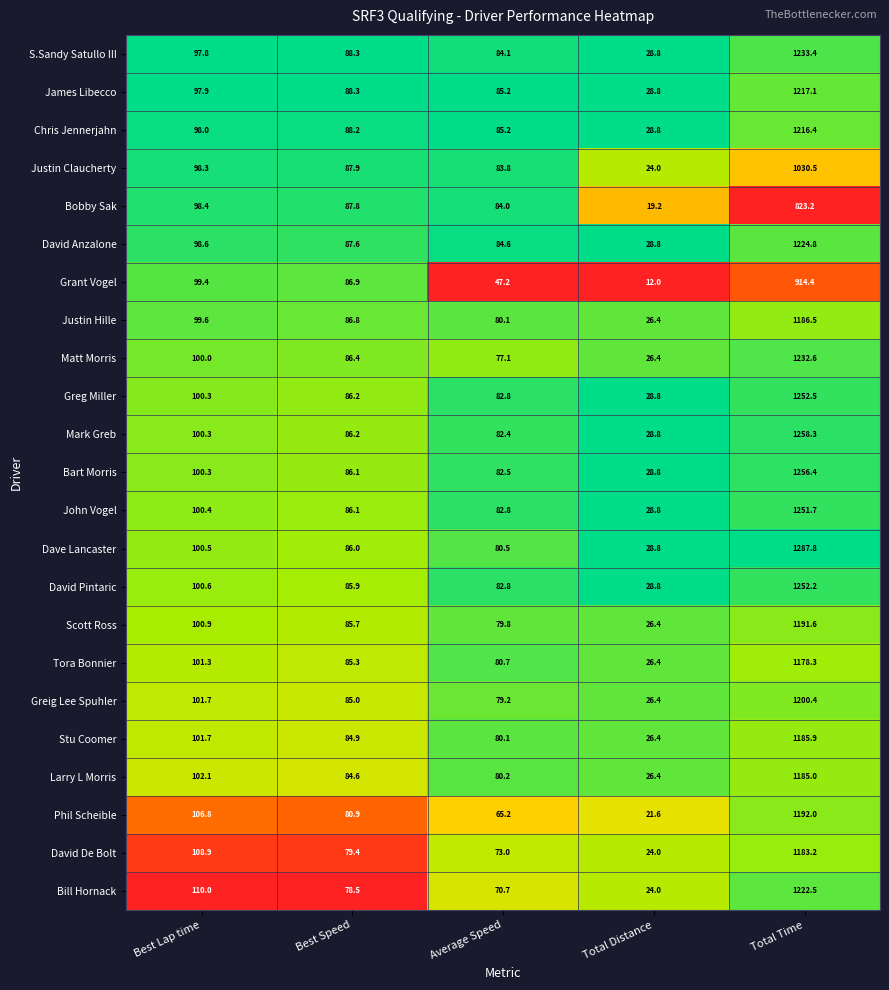

At Total Time, list the series in order from smallest to largest.

Bobby Sak, Grant Vogel, Justin Claucherty, Tora Bonnier, David De Bolt, Larry L Morris, Stu Coomer, Justin Hille, Scott Ross, Phil Scheible, Greig Lee Spuhler, Chris Jennerjahn, James Libecco, Bill Hornack, David Anzalone, Matt Morris, S.Sandy Satullo III, John Vogel, David Pintaric, Greg Miller, Bart Morris, Mark Greb, Dave Lancaster